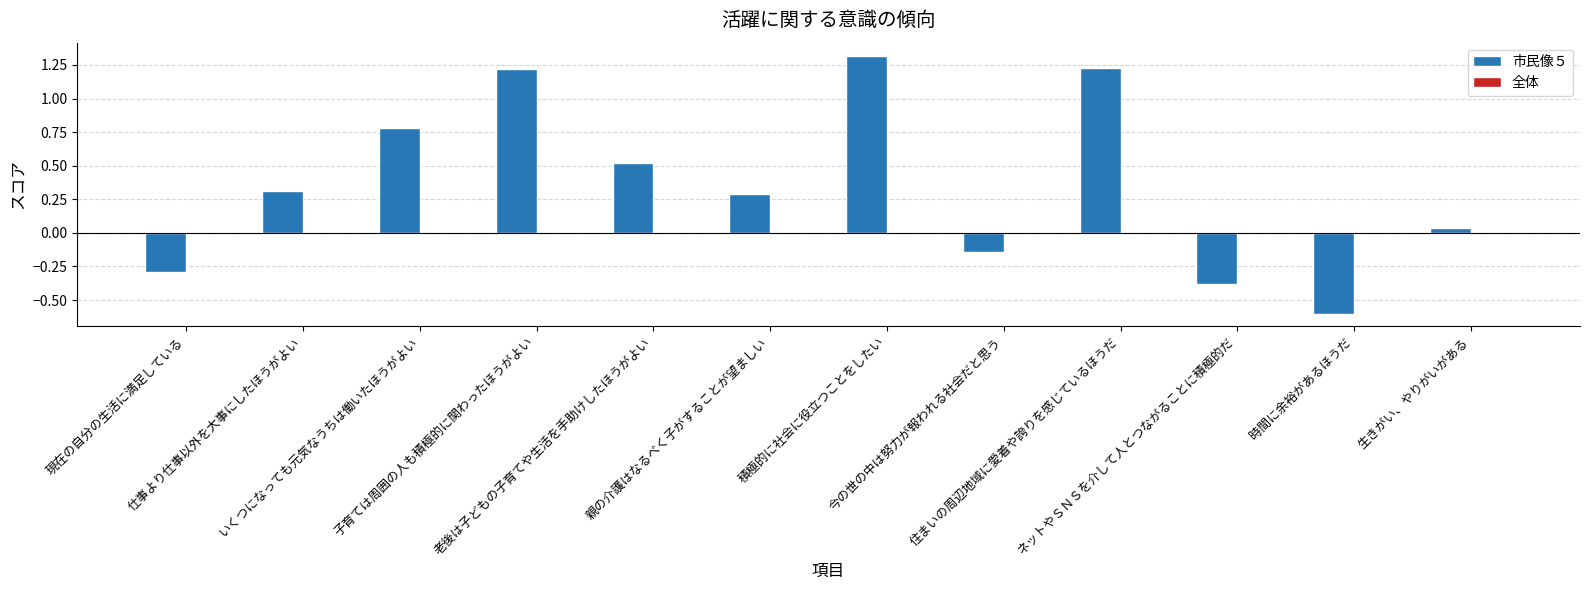

What is the greatest value displayed?

1.3